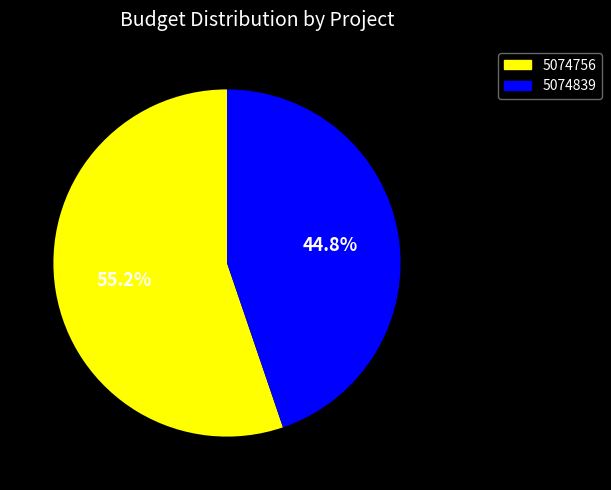

Which slice is the largest?

5074756